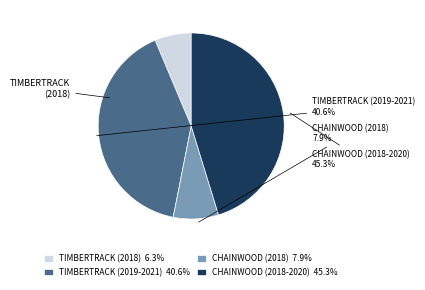

What portion of the pie excludes CHAINWOOD (2018)?

92.1%